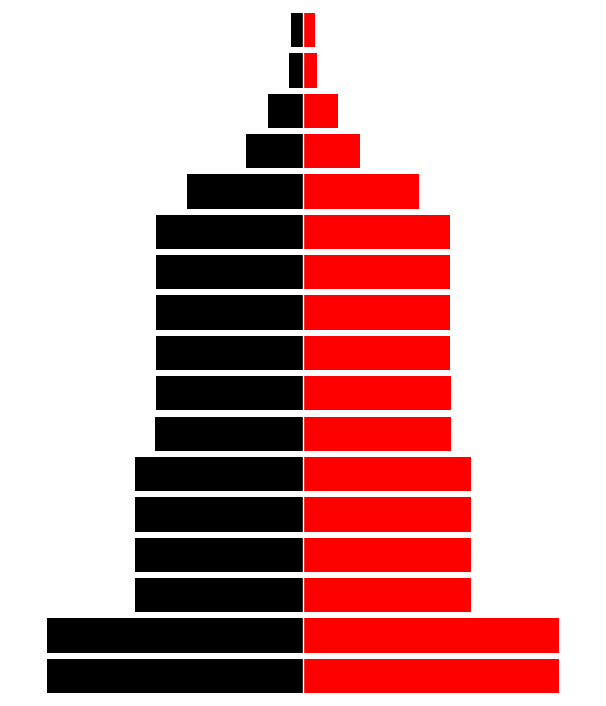

List the labels in order of Red value, smallest first.

16, 15, 14, 13, 12, 11, 10, 9, 8, 7, 6, 5, 4, 3, 2, 1, 0